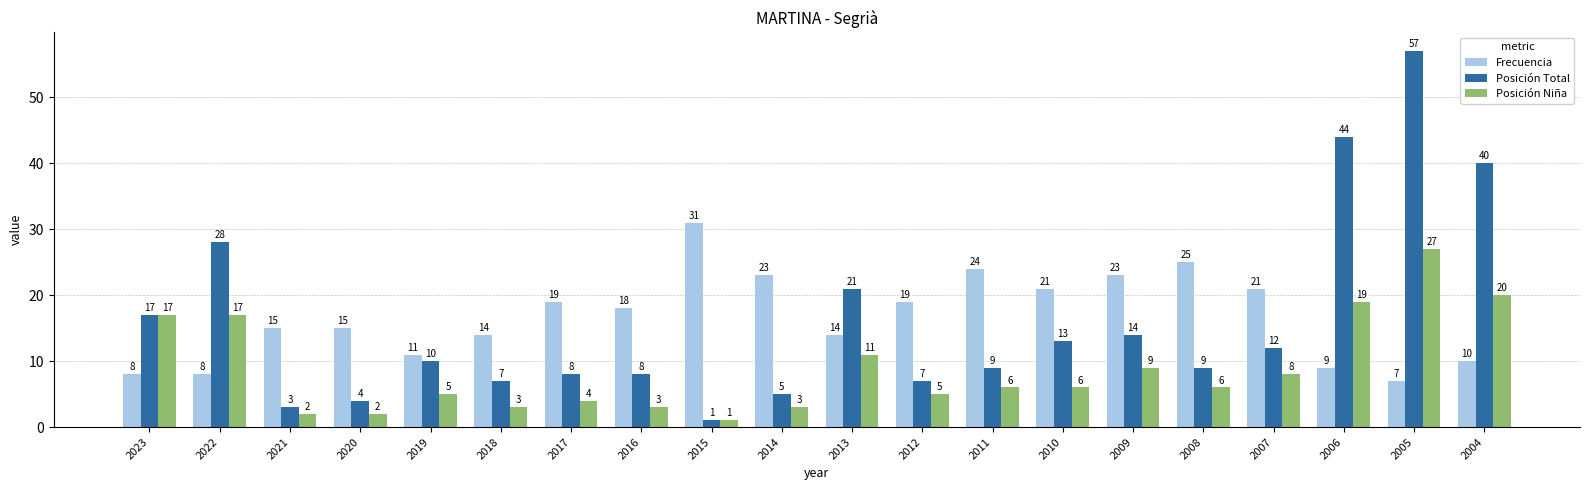

Which category has the lowest value in the Posición Total series?

2015